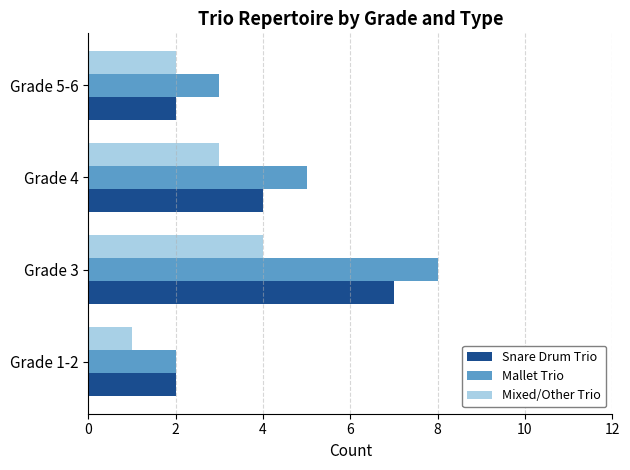

How many series are shown in this chart?

3